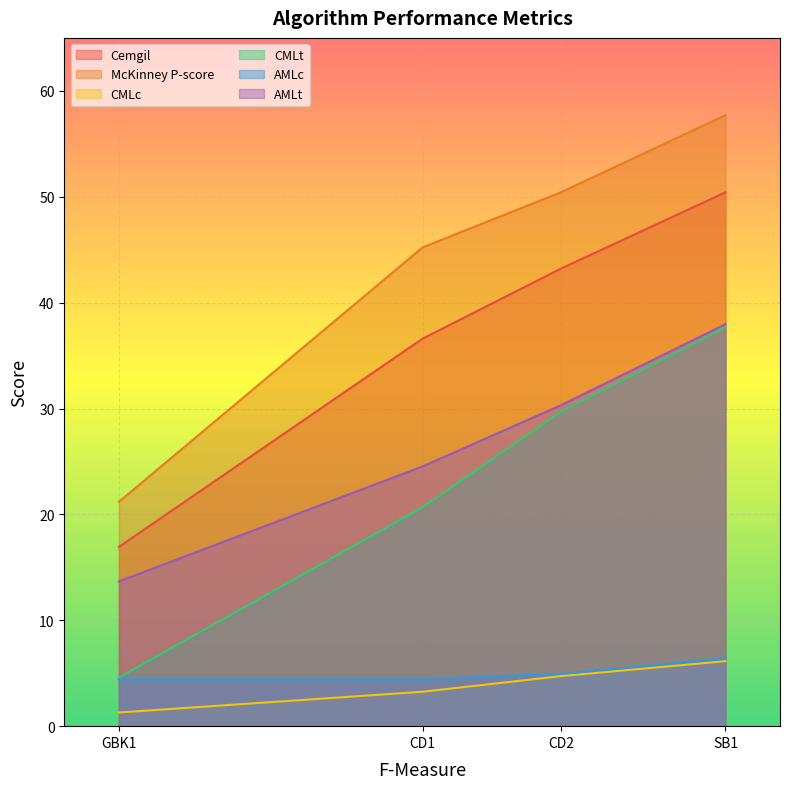

True or false: McKinney P-score and AMLt cross at least once.

False